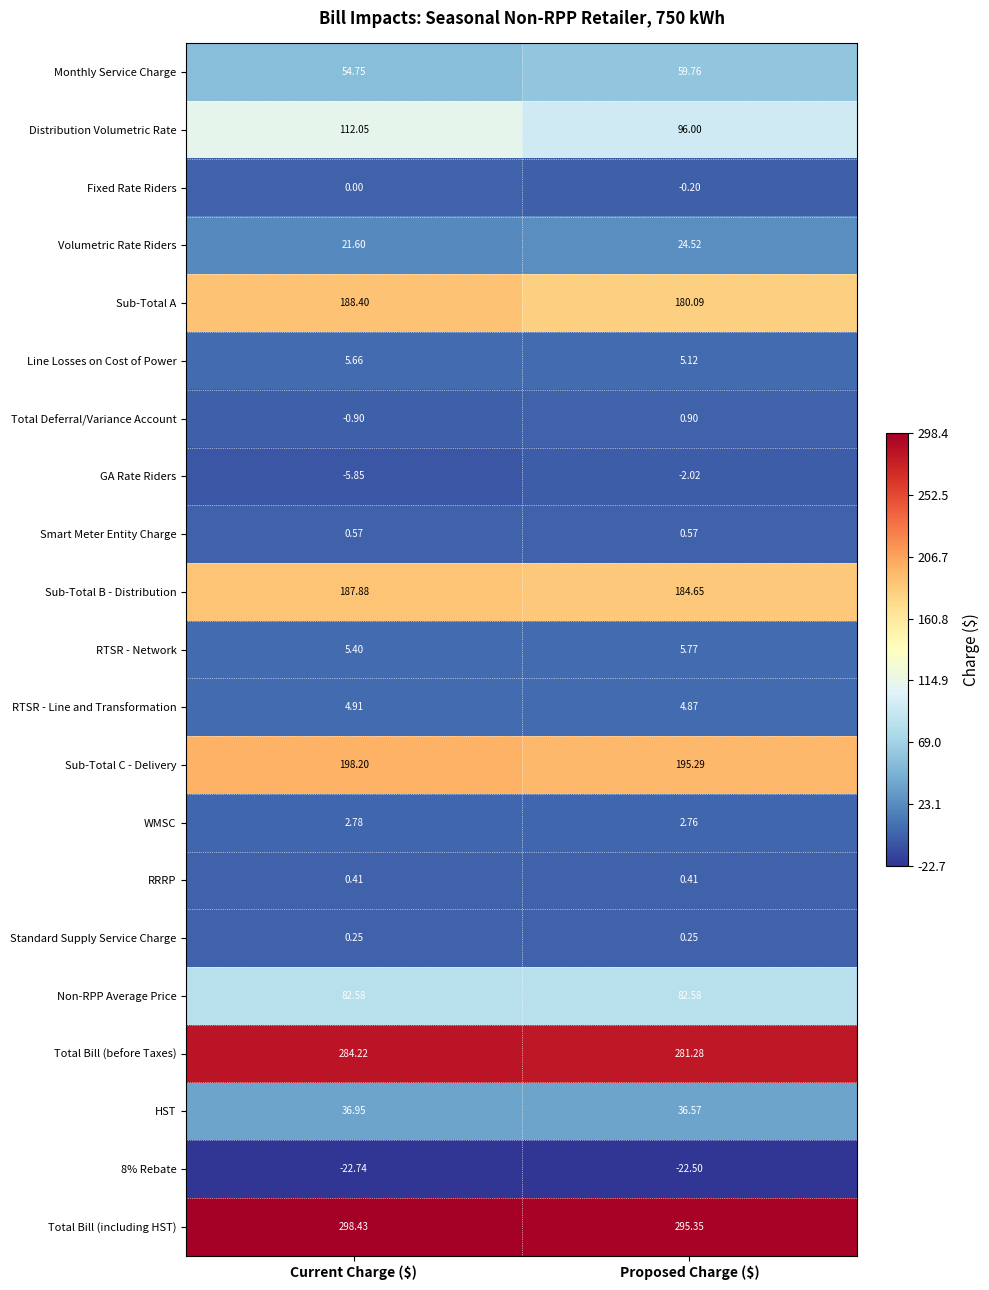

Count the number of data series in this chart.

21